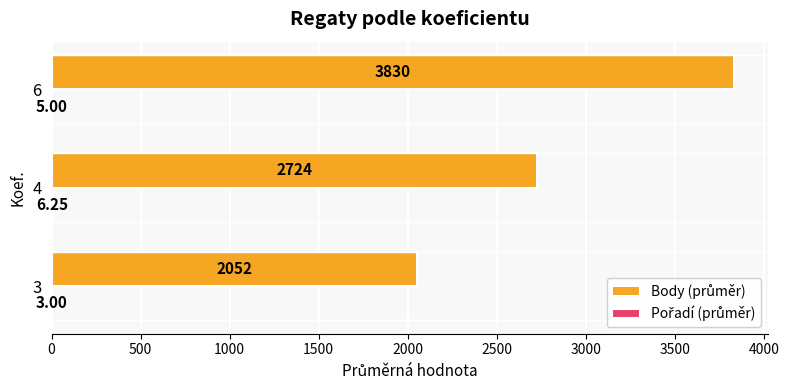

How many data points in Pořadí (průměr) are above 5?

1